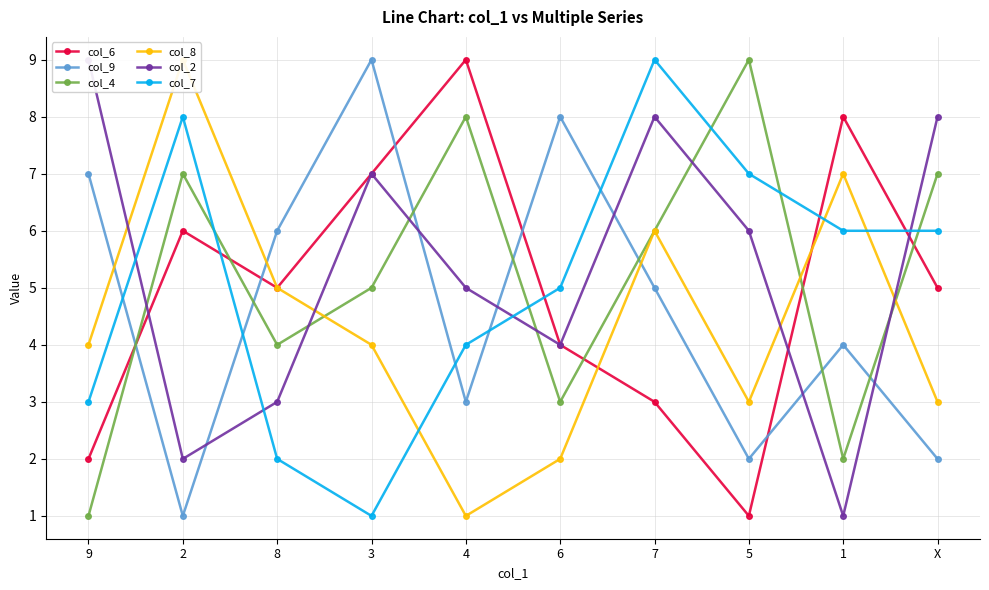

What is the maximum value shown in the chart?

9